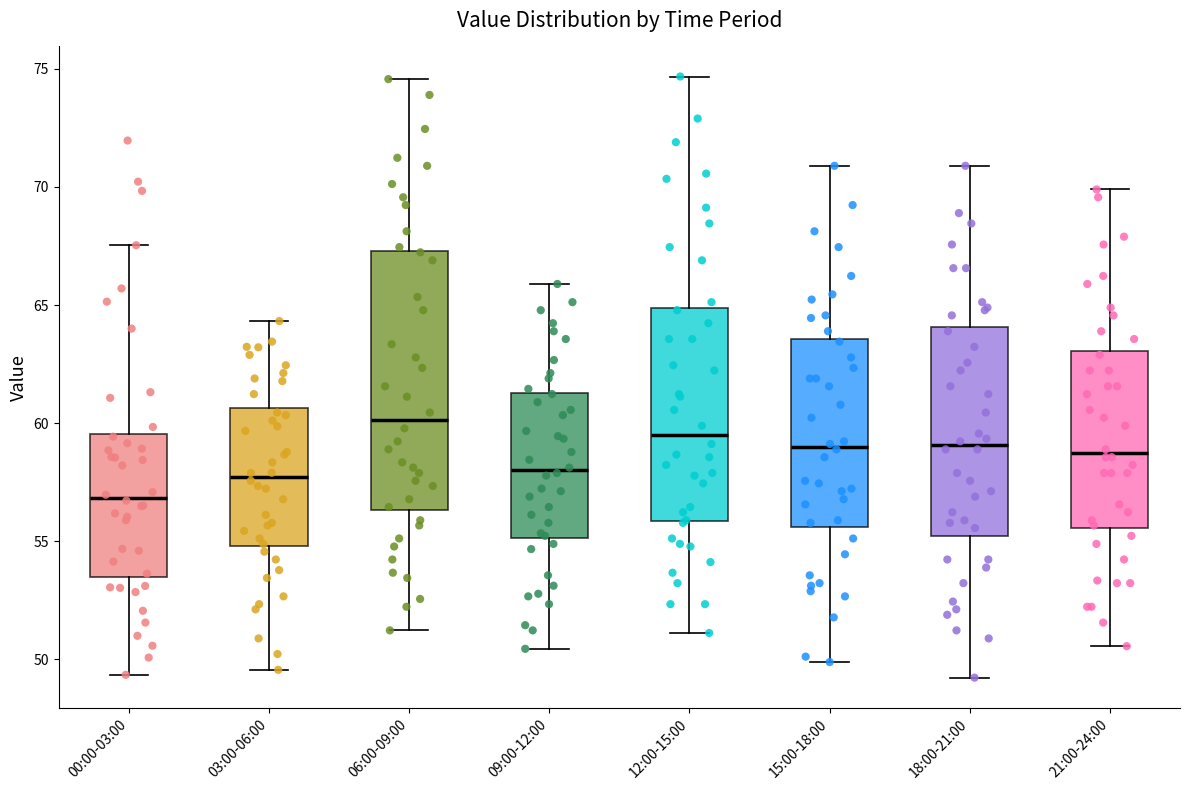

Which box's median line is the highest?

06:00-09:00